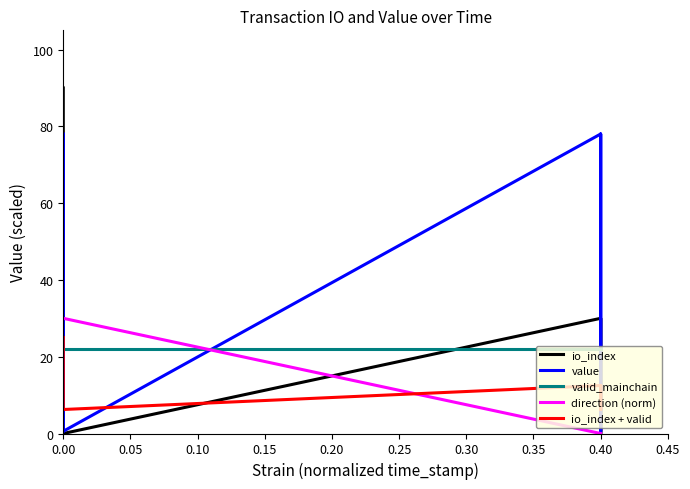

What is the difference between the maximum and minimum values in the direction (norm) series?

30.0